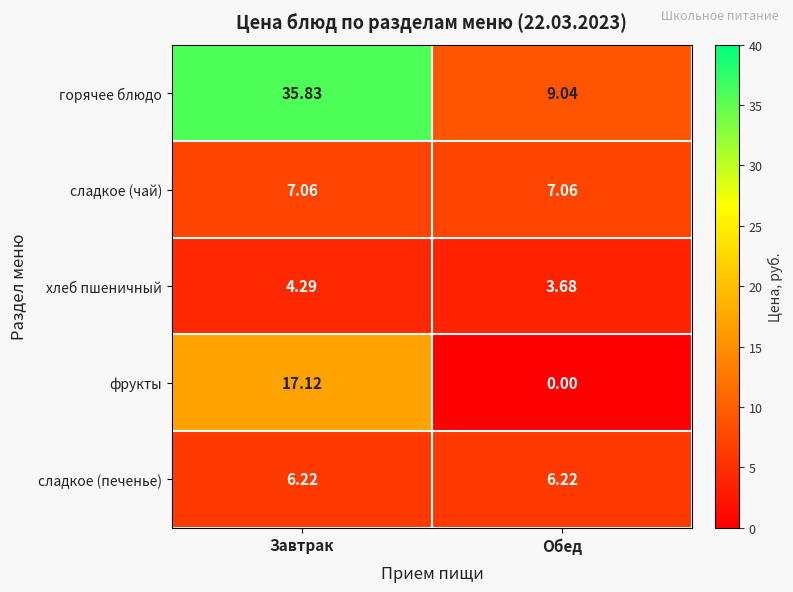

At Завтрак, list the series in order from smallest to largest.

хлеб пшеничный, сладкое (печенье), сладкое (чай), фрукты, горячее блюдо